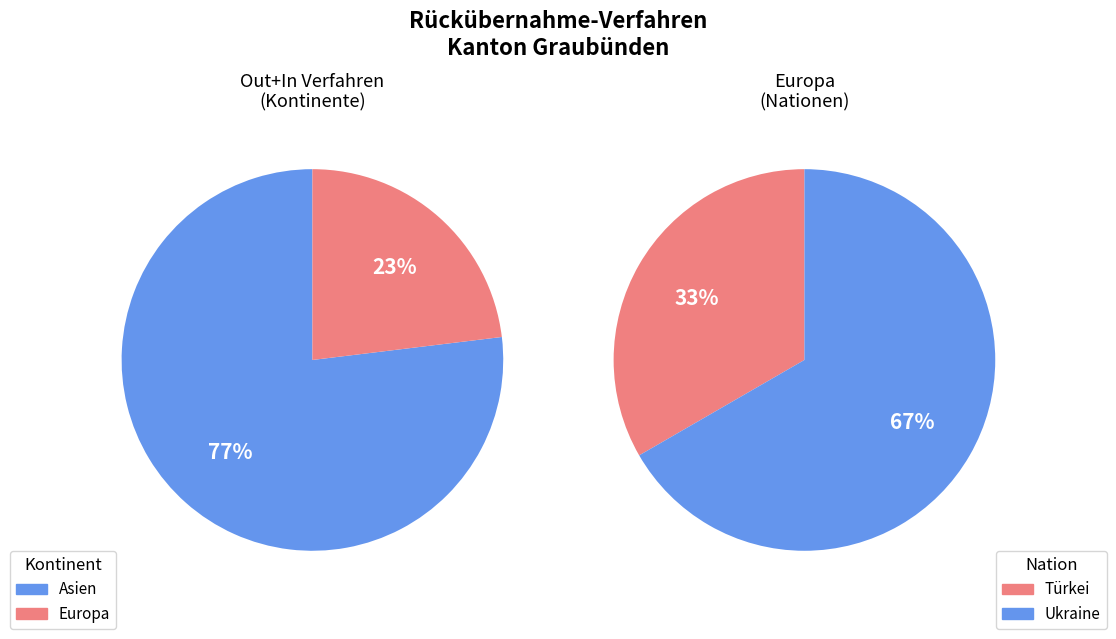

Is there any slice that represents more than half of the pie?

Yes